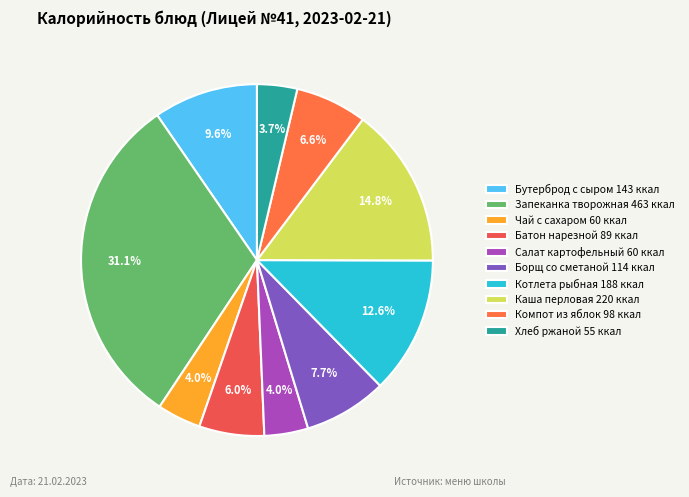

How many segments does this pie chart have?

10